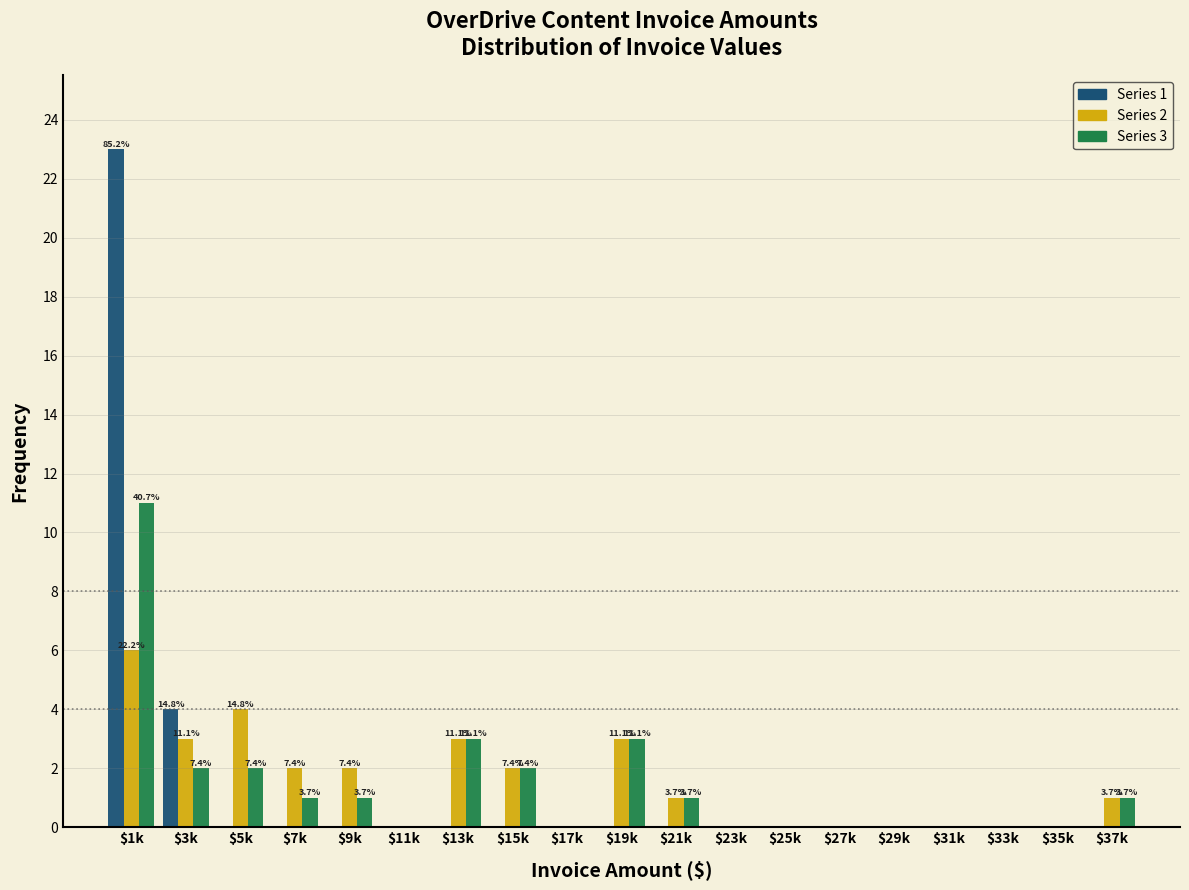

What is the greatest value displayed?

23